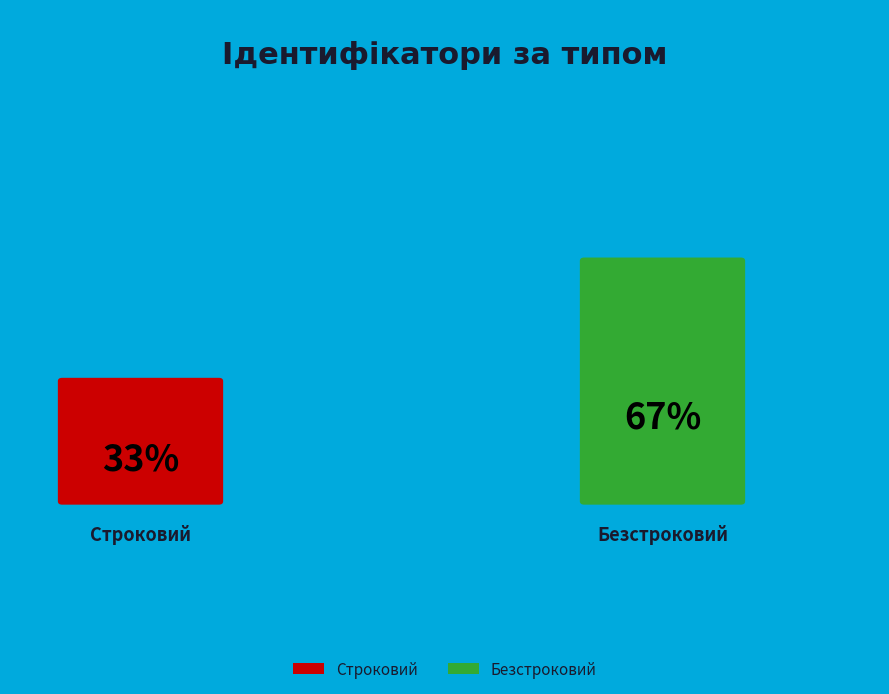

How much of the chart is everything except Строковий?

66.7%